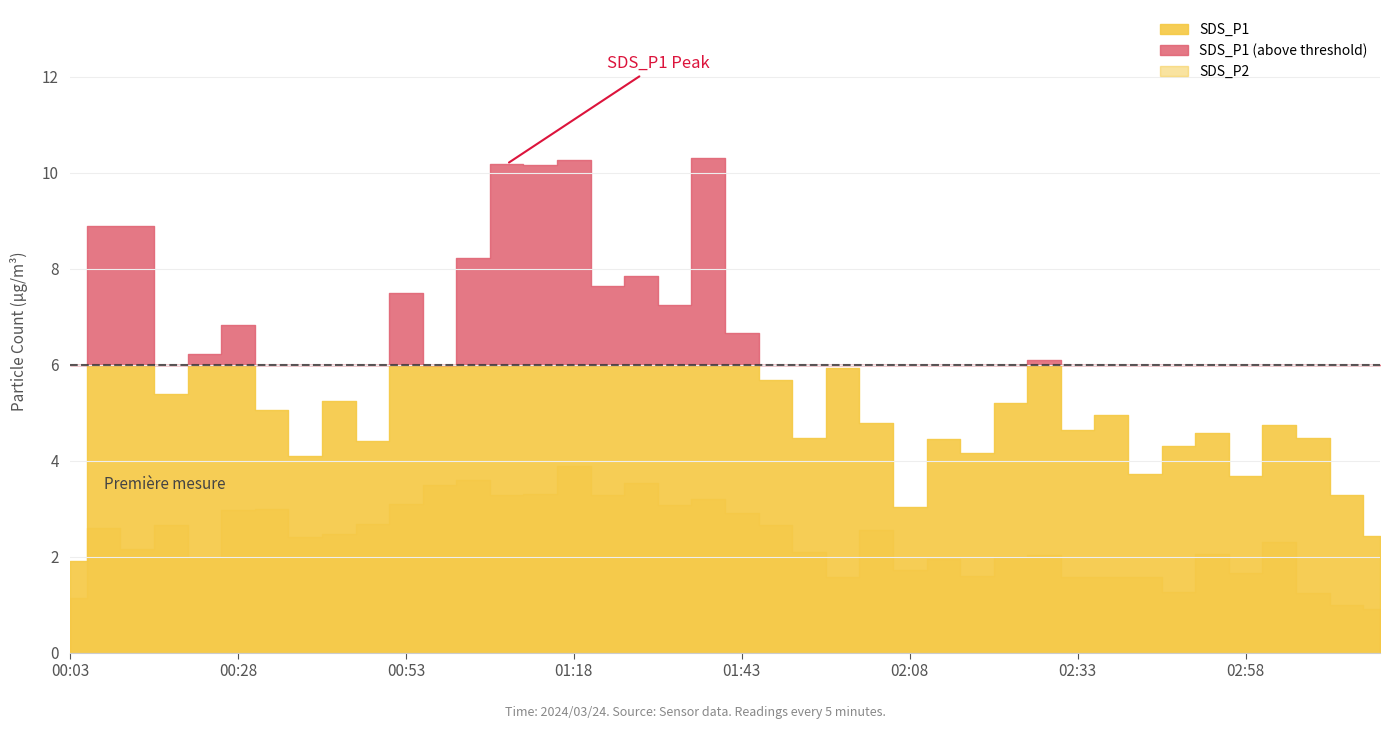

What is the value of the SDS_P1 point at the 23rd from the left?

4.5